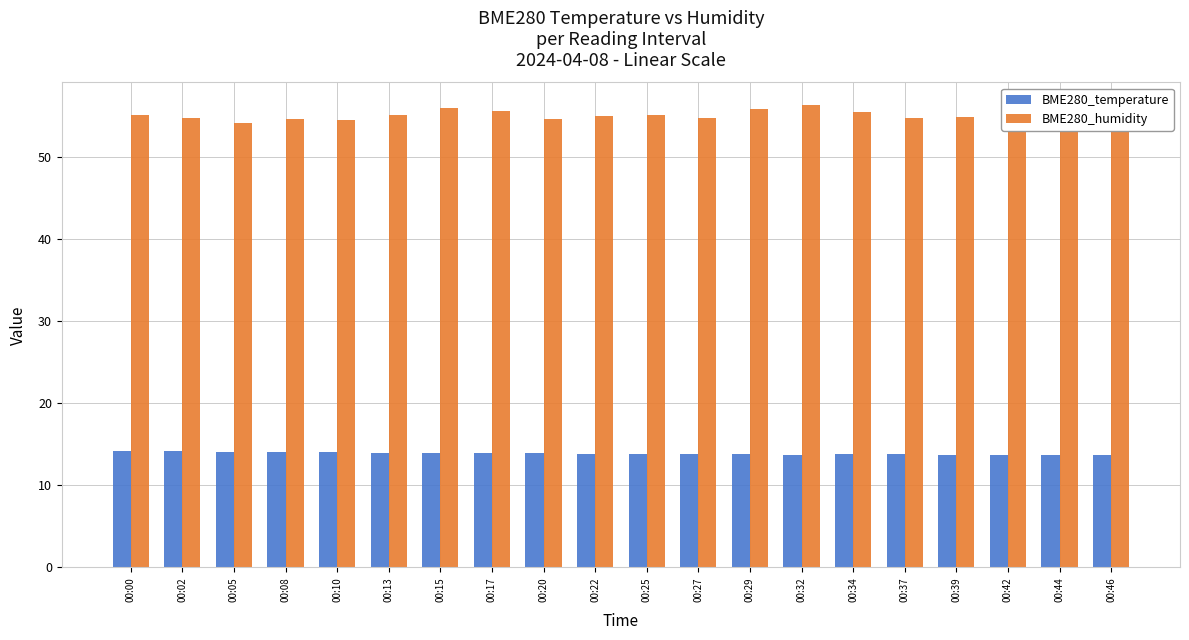

What is the average value of the BME280_temperature series?

13.9